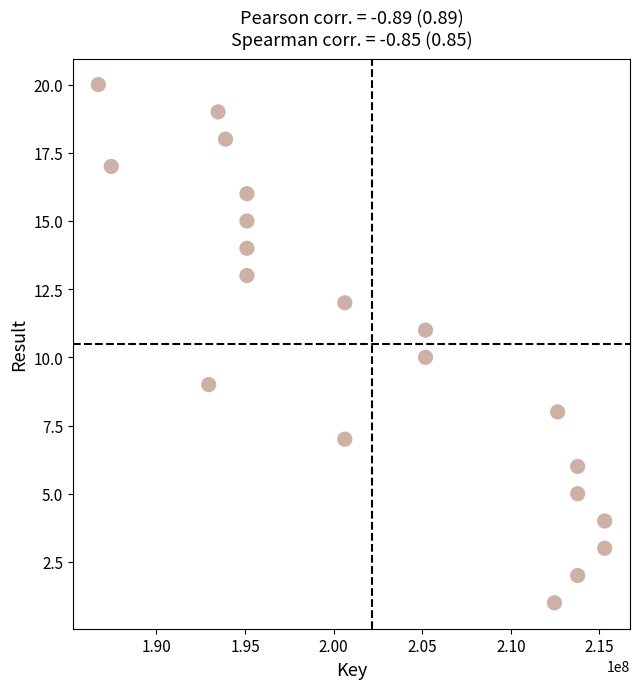

What is the range of X values (max minus min)?

28583796